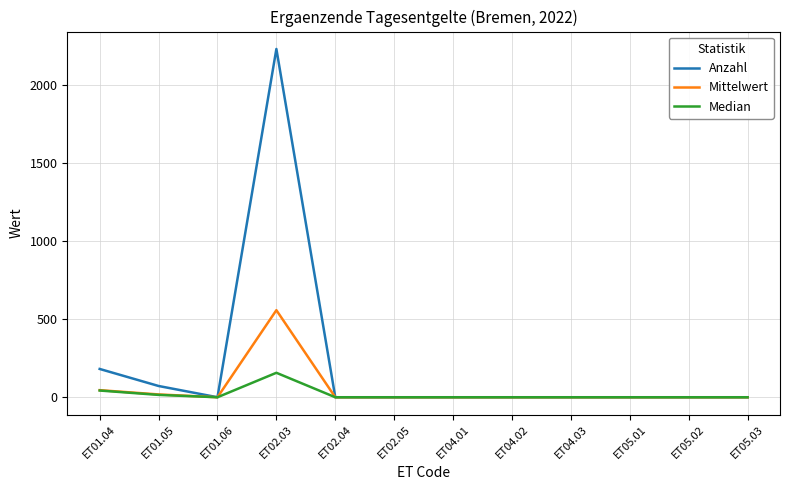

At which category is the sum across all series the highest?

ET02.03